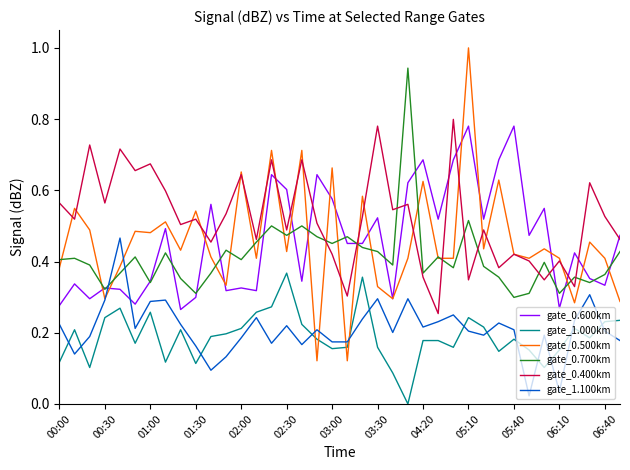

Which series has the largest range (max minus min)?

gate_0.500km